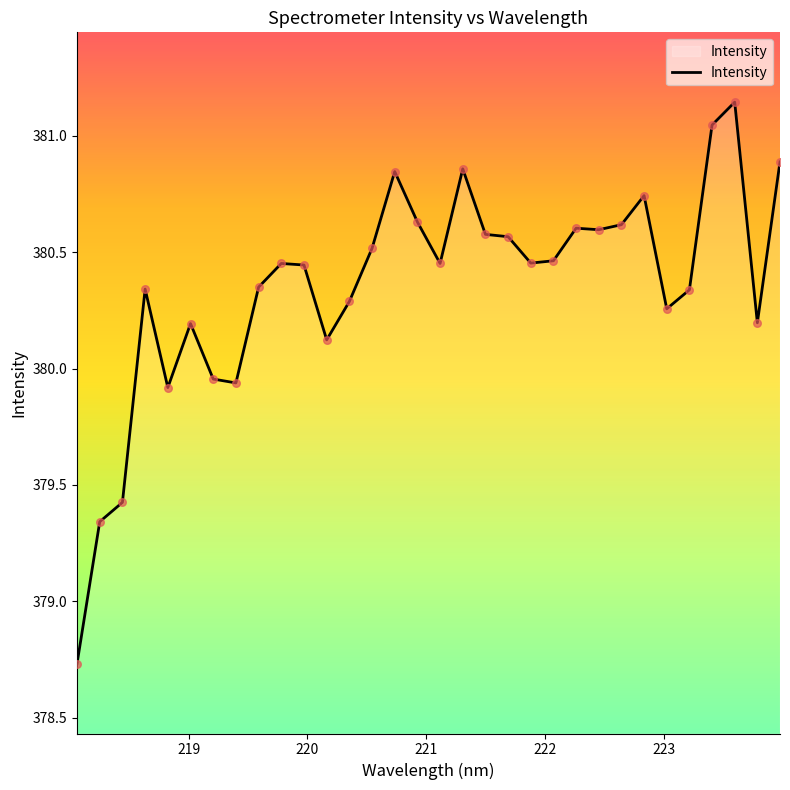

What is the difference between the maximum and minimum values?

2.4